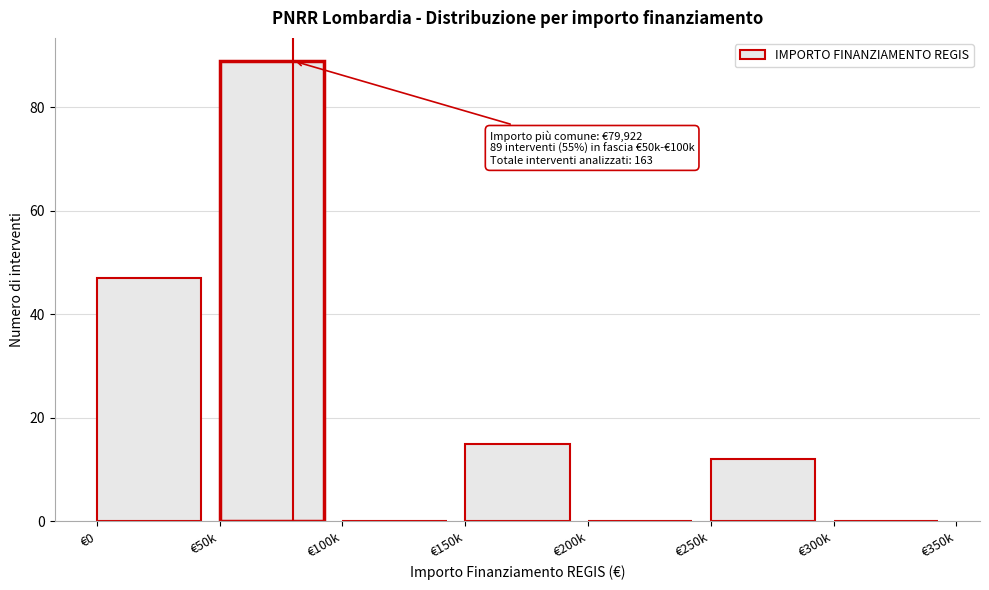

Reading right to left, what are all the values shown in this chart?

€300k=0	€250k=12	€200k=0	€150k=15	€100k=0	€50k=89	€0=47